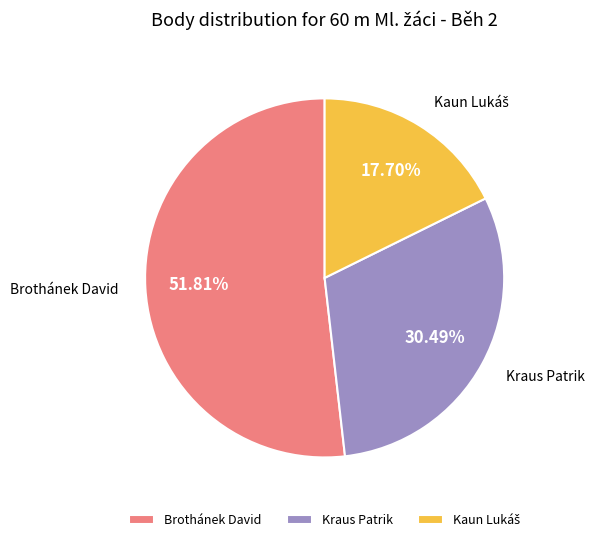

To the nearest percent, what is the difference between the largest and smallest slice percentages?

34%